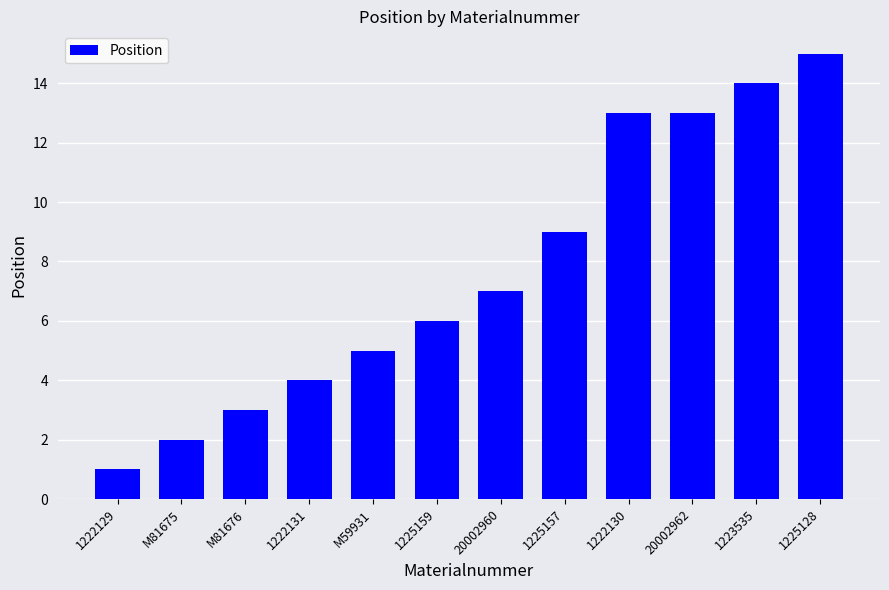

What is the change in value from 1222131 to M59931?

+1